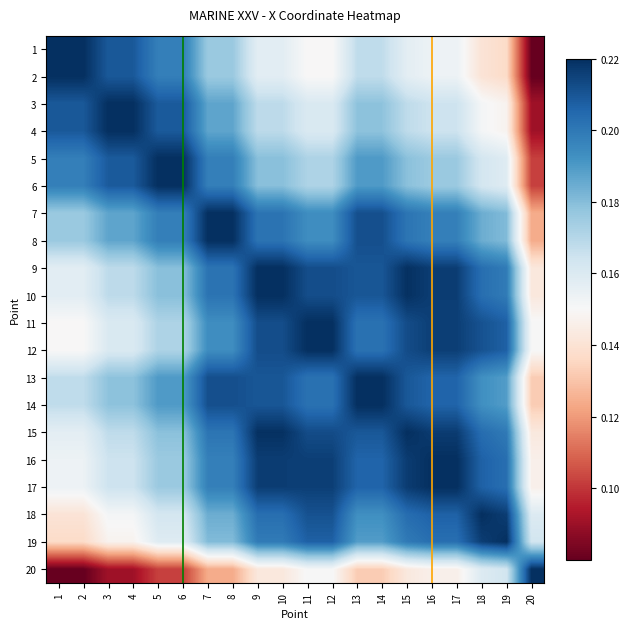

At how many categories does at least one series exceed 0?

20